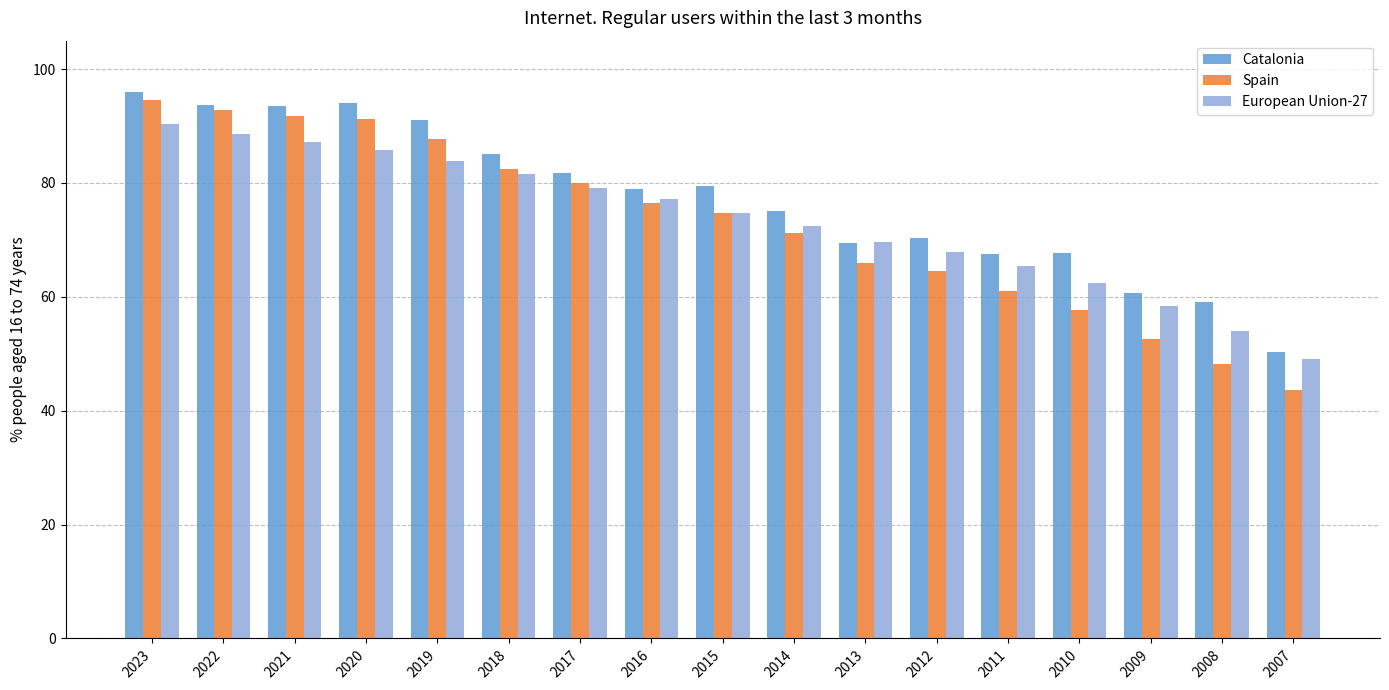

What is the minimum value for Catalonia?

50.3